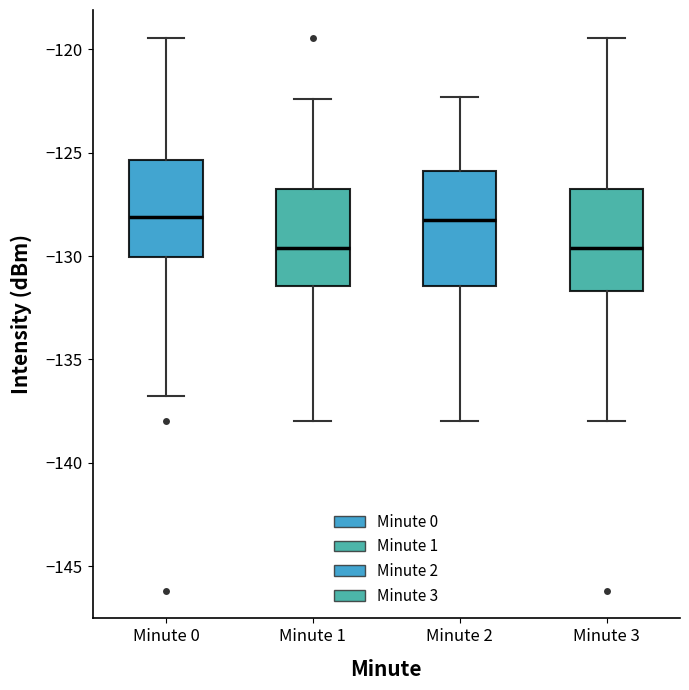

Which box is the tallest, from its lower edge to its upper edge?

Minute 2